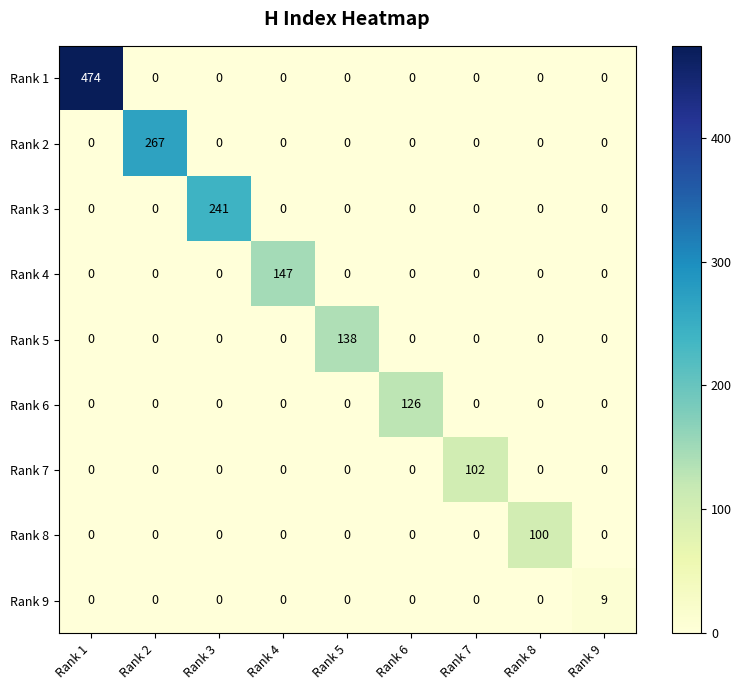

The value of Rank 7 at Rank 4 is 0. True or false?

True